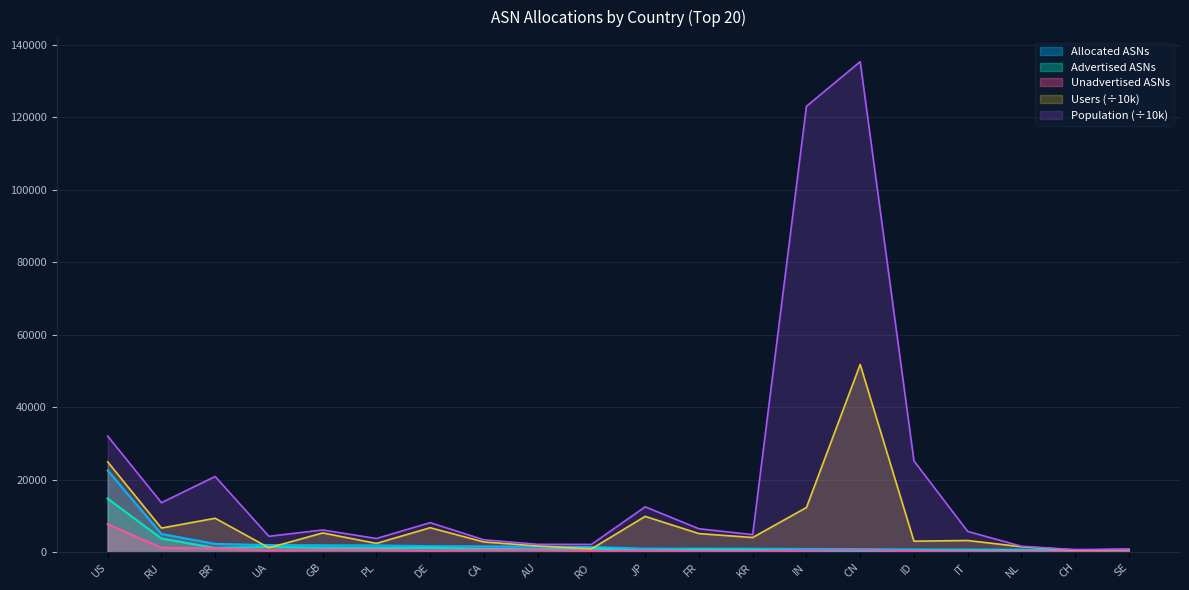

What is the sum of the Unadvertised ASNs values at FR and IN?

837.0